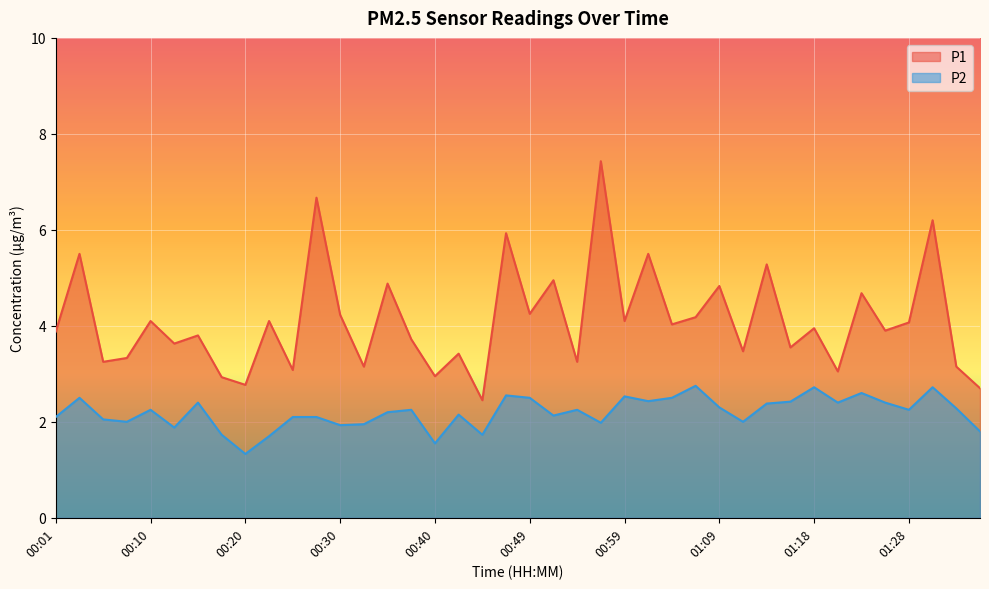

Which series changed the most between 00:54 and 01:26?

P1